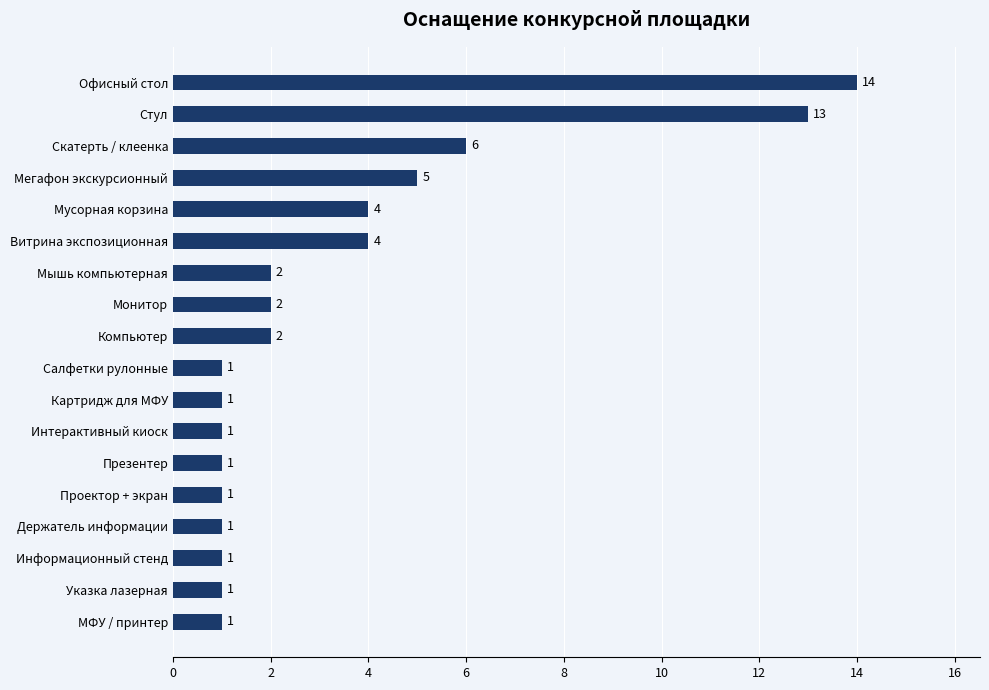

True or false: the data shows 0 at Салфетки рулонные.

False